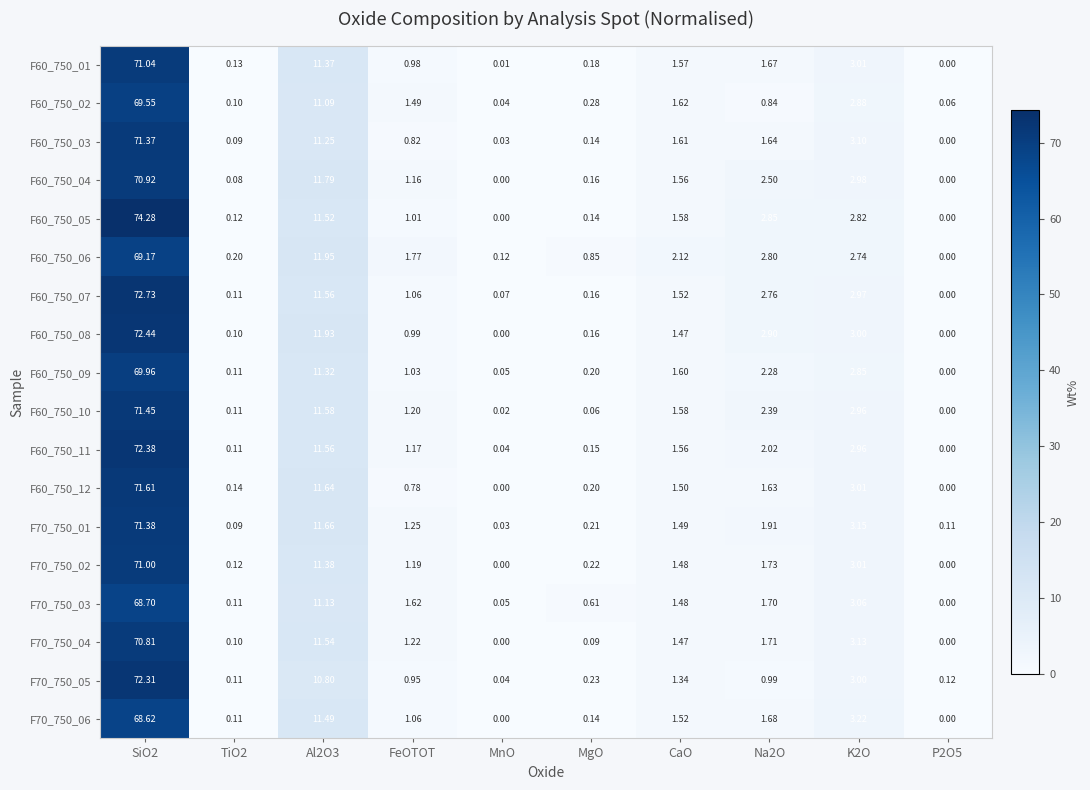

Is the value of F60_750_04 at TiO2 greater than the value of F70_750_03 at MgO?

No